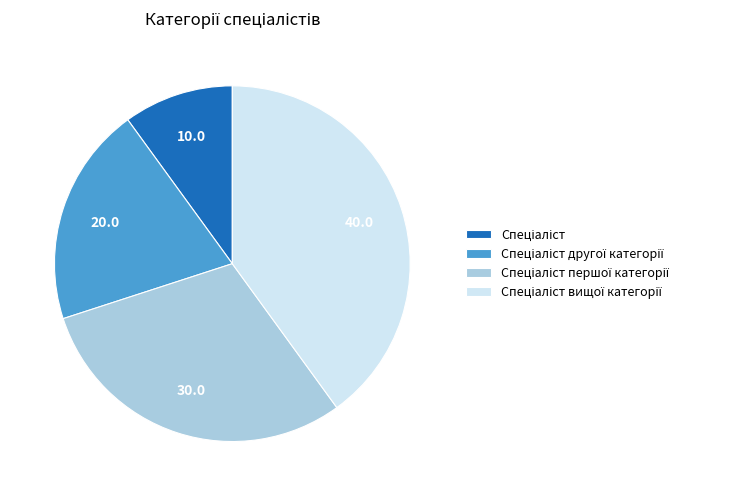

Does any single category account for the majority?

No